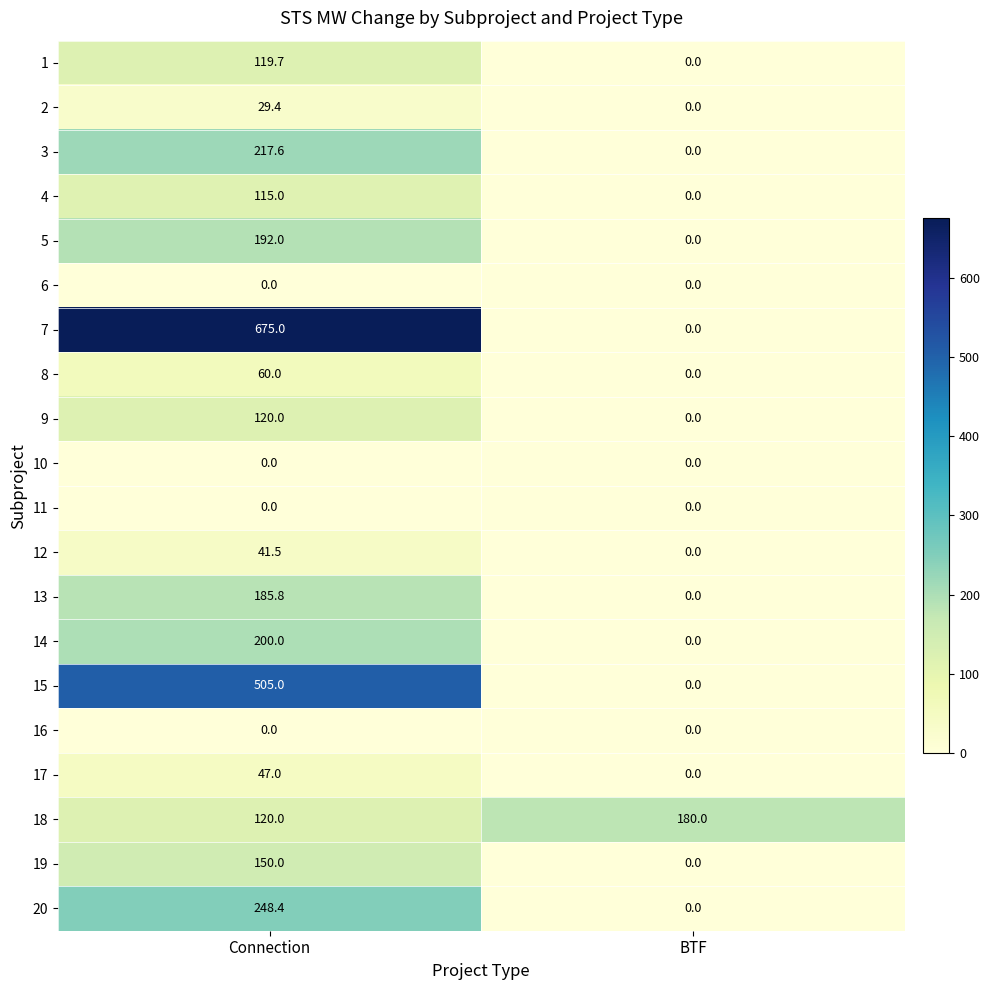

The value of 18 at BTF is 106.5. True or false?

False